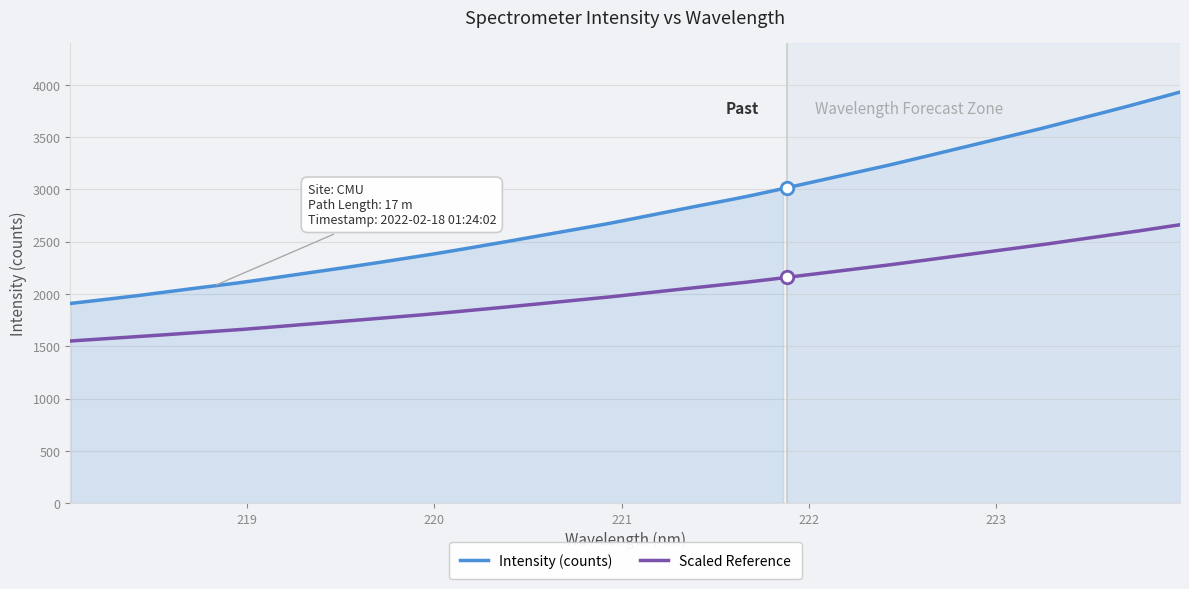

What is the sum of all values?

89048.3